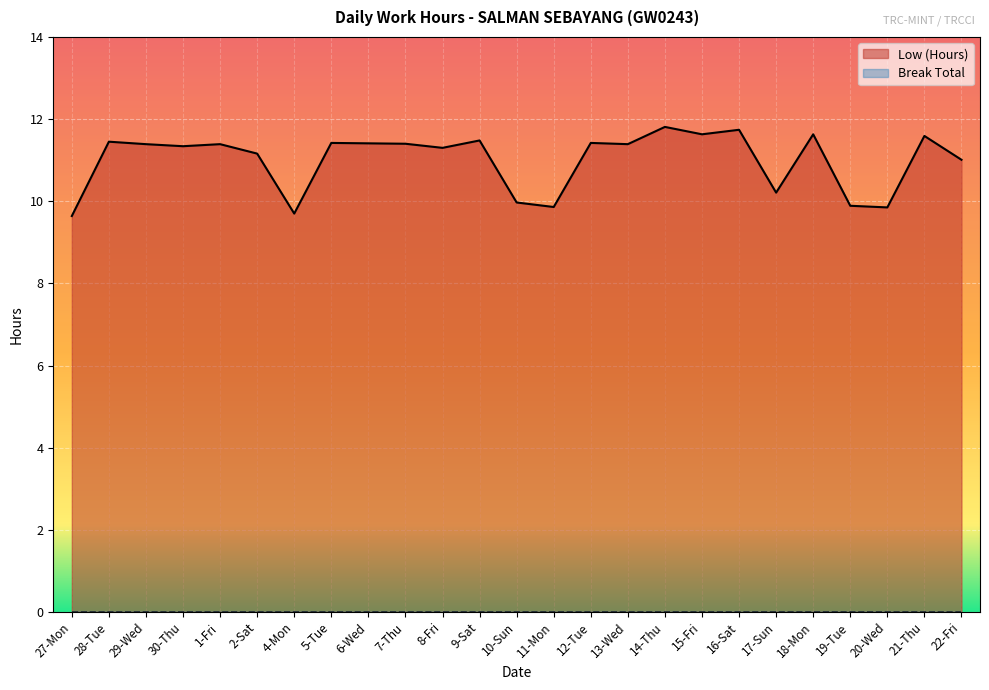

What is the difference between the maximum and minimum values?

2.2